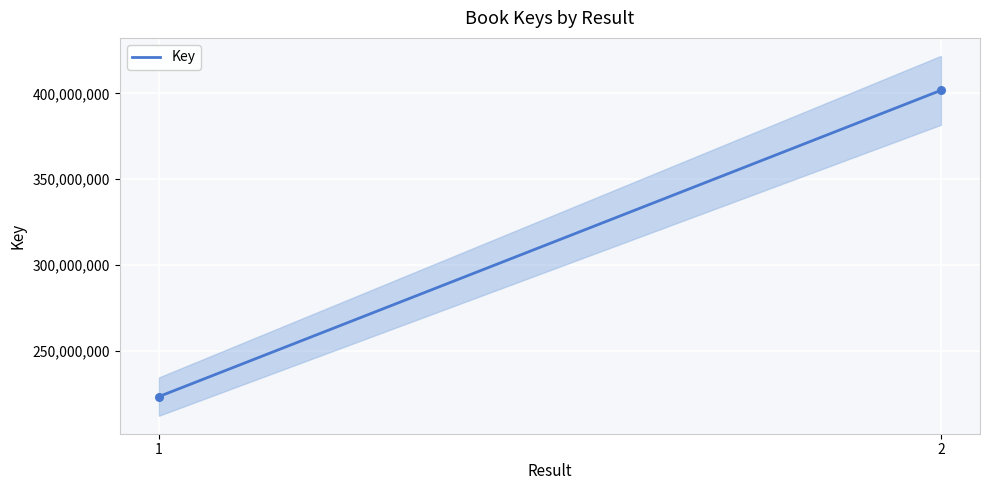

What is the range of Y values (max minus min)?

178557577